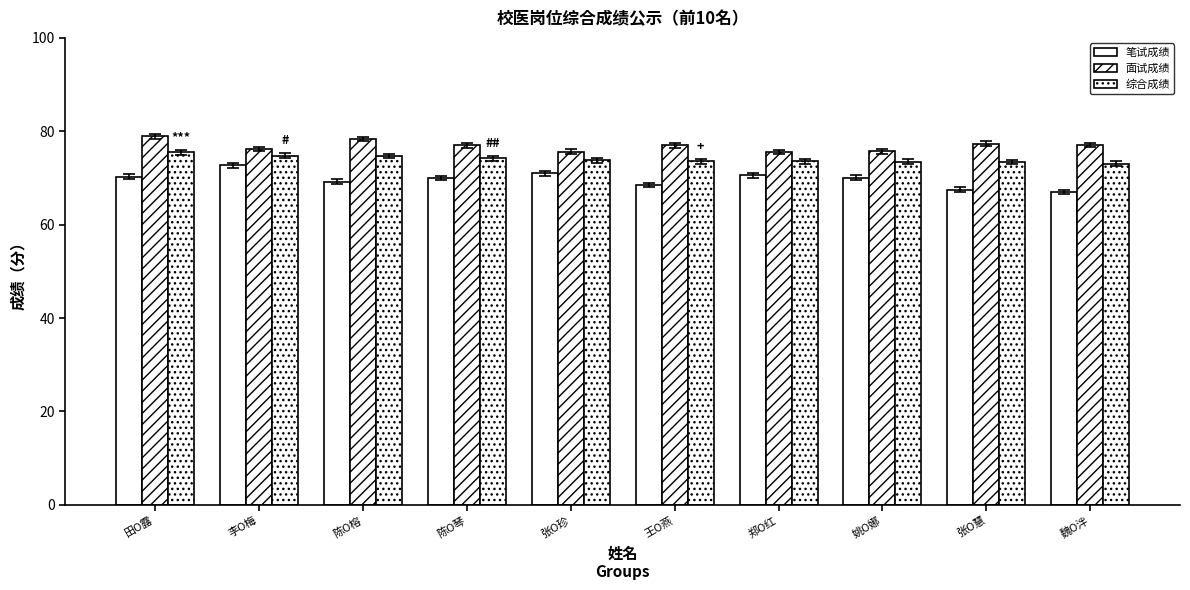

Are the bars horizontal?

No